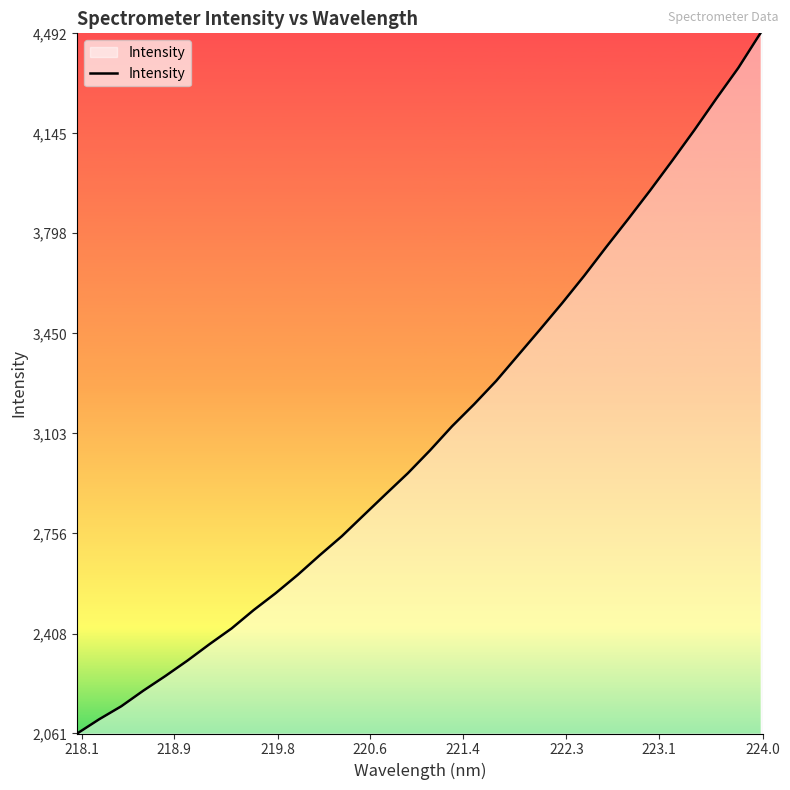

What is the maximum value shown in the chart?

4492.3